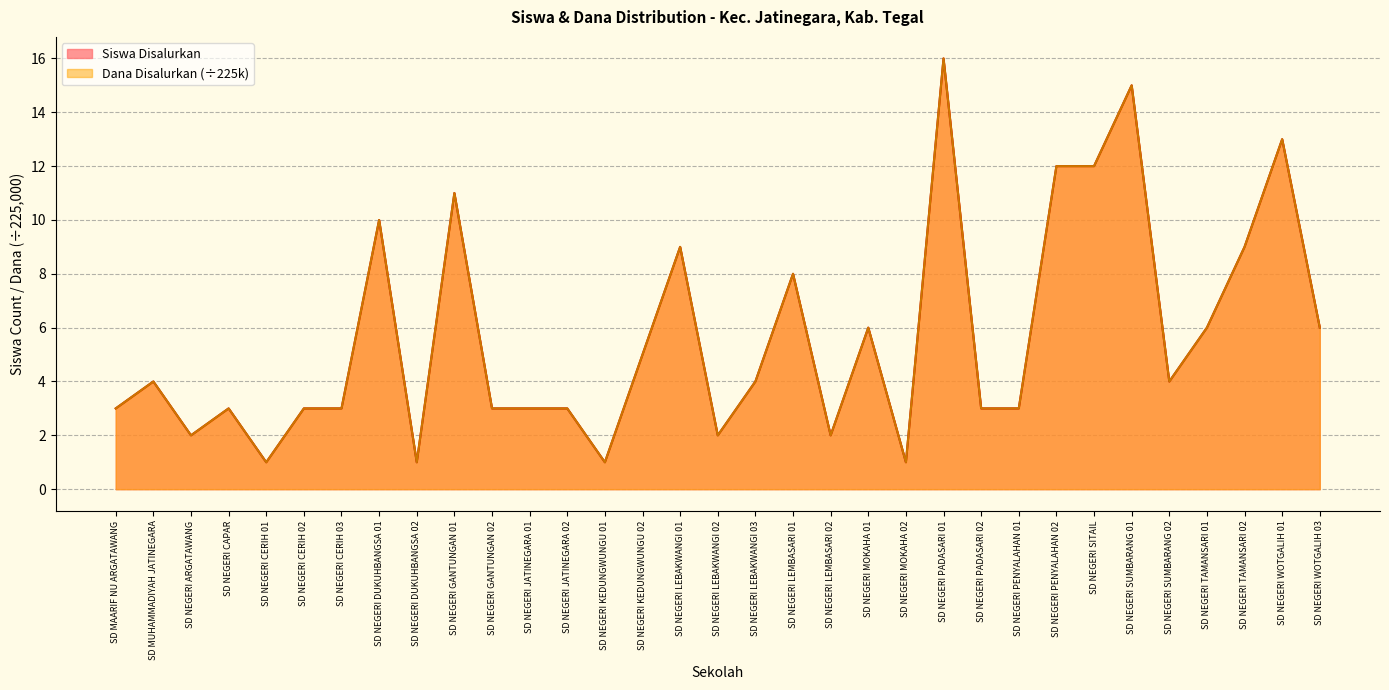

The Siswa Disalurkan series shows 12 at SD NEGERI SITAIL. True or false?

True